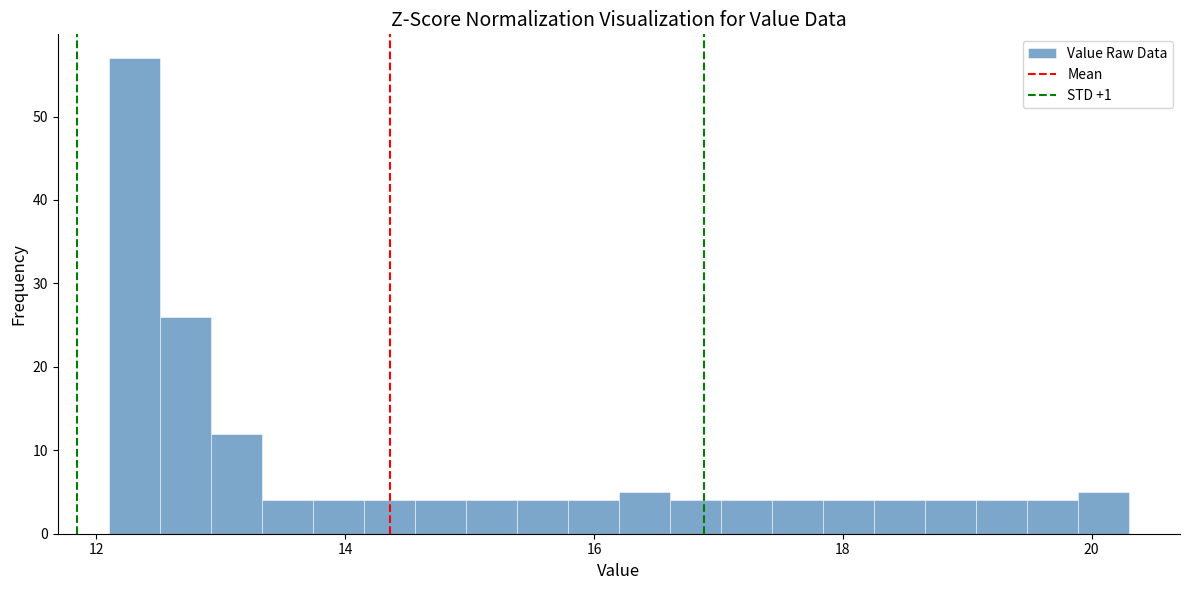

Around what value on the x-axis is the tallest bar? Give the approximate position of its centre, as read against the axis.

12.4